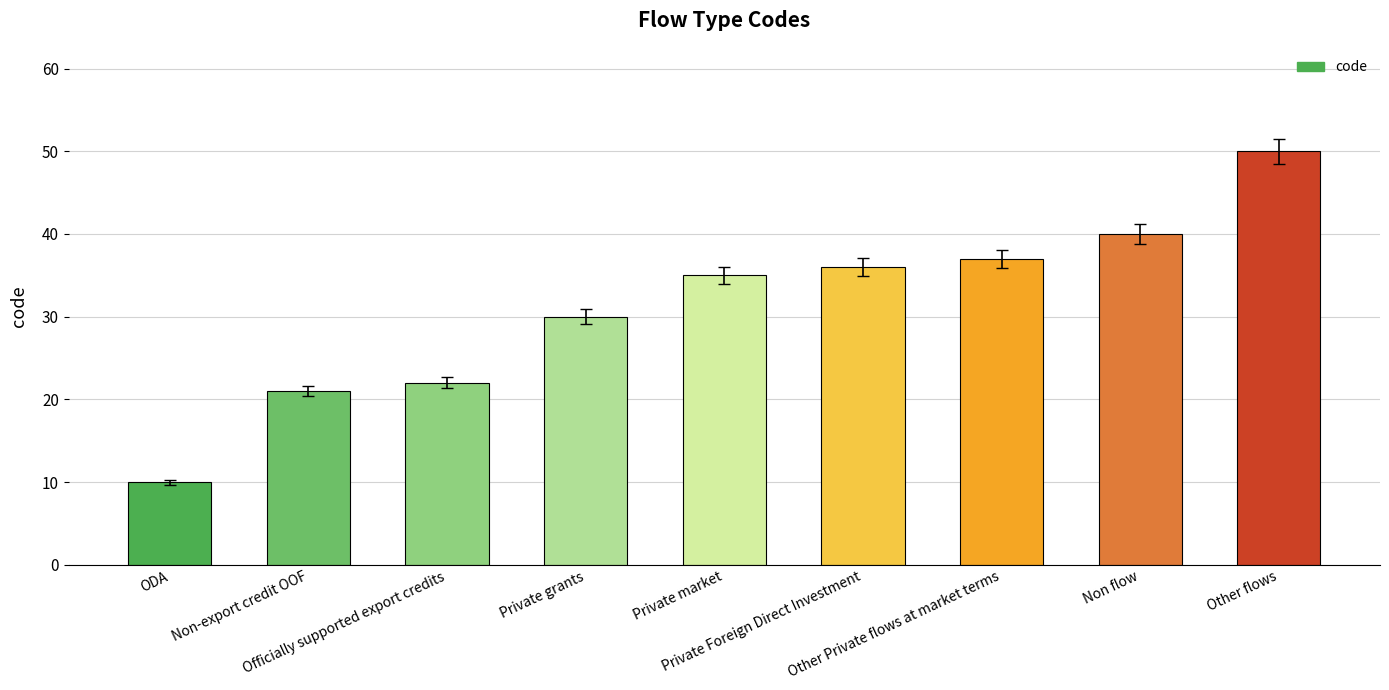

Read the value at ODA, to the nearest 5.

10